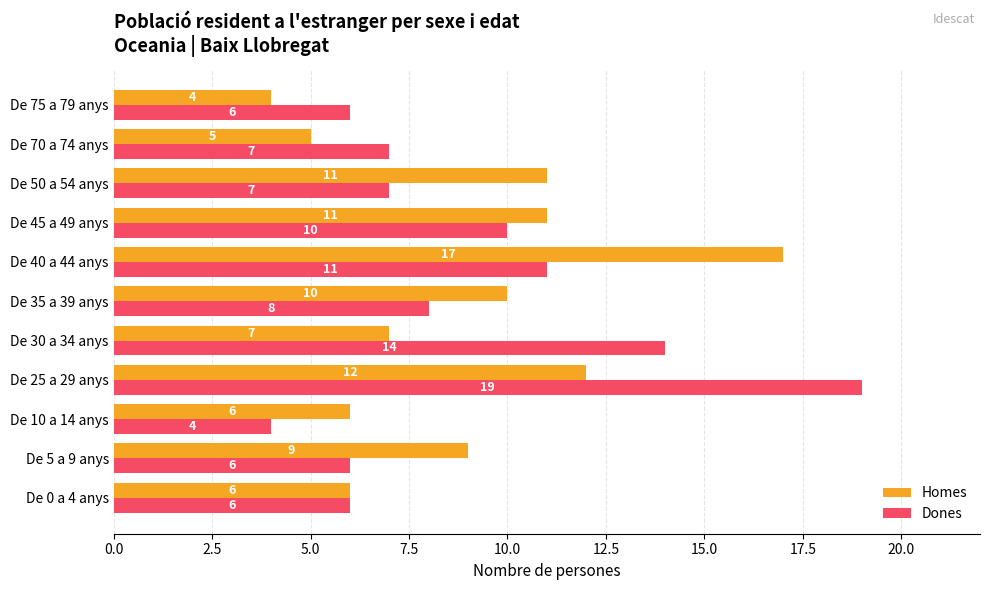

What is the average value of the Dones series?

9